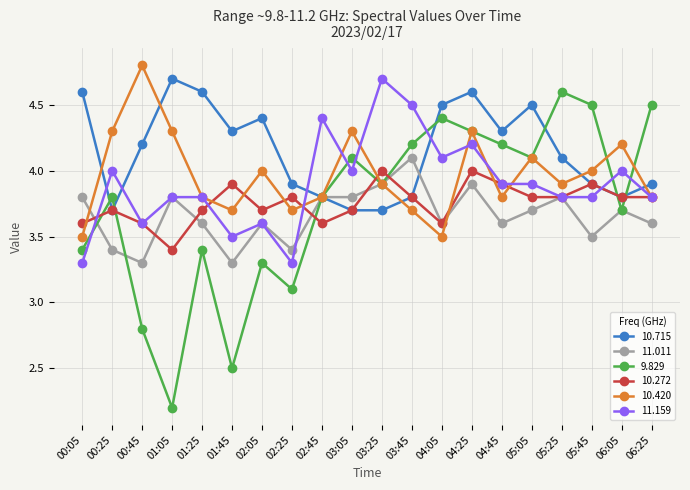

At which category does the chart reach its peak across all series?

00:45